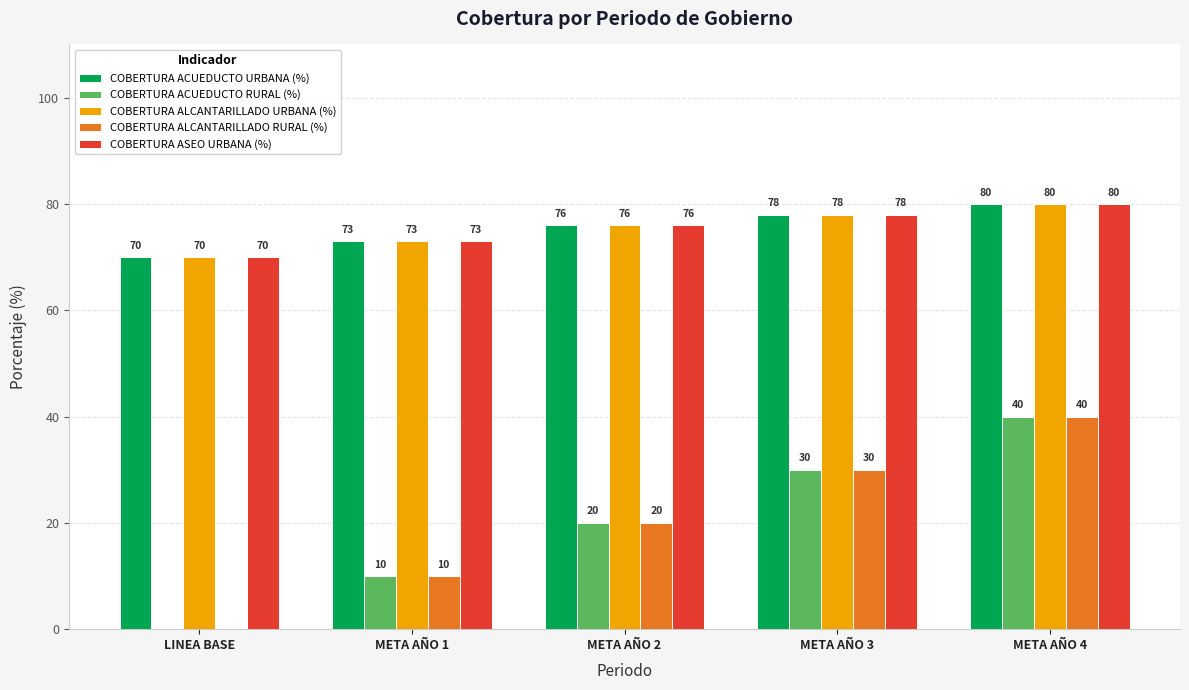

Does the chart contain stacked bars?

No